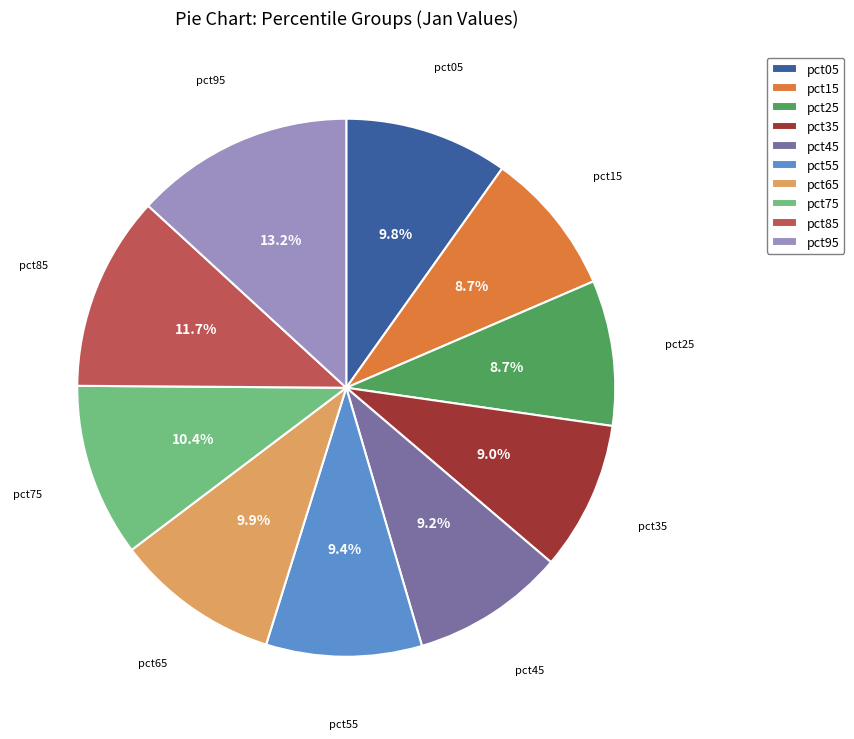

To the nearest percent, what is the average slice percentage?

10%